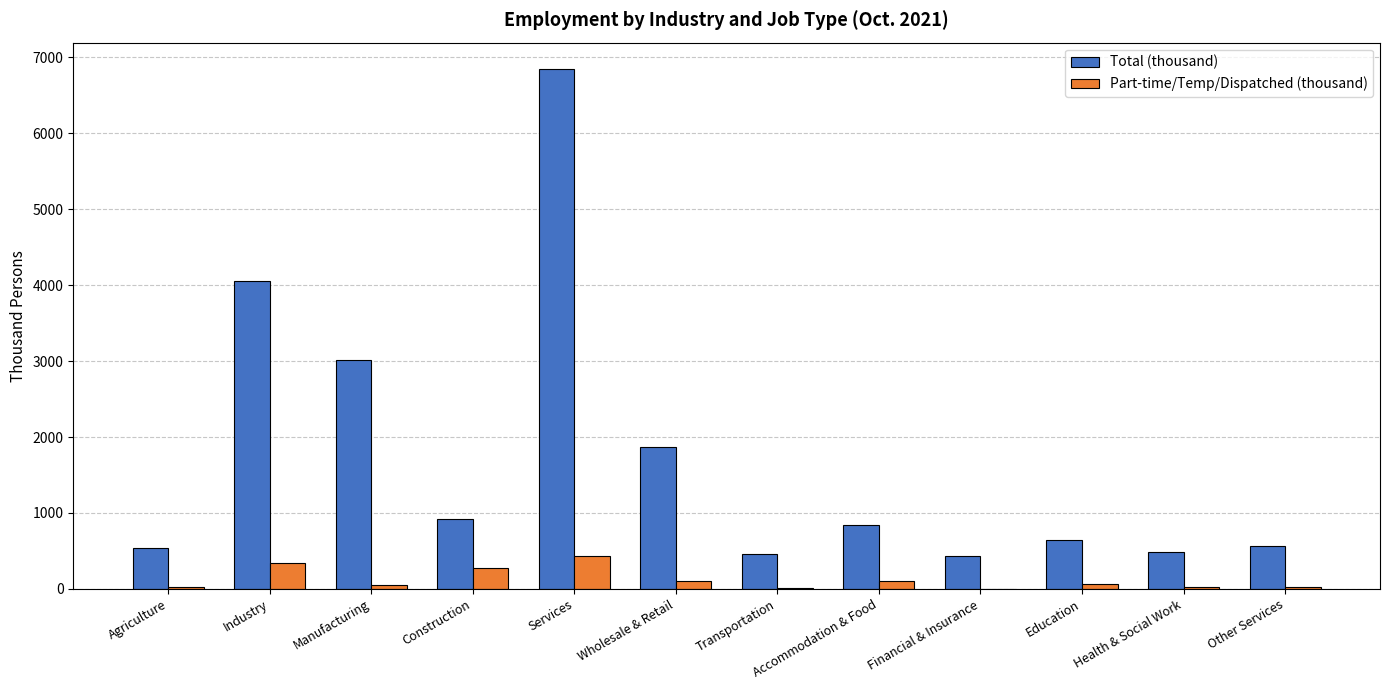

Which category has the highest value in the Part-time/Temp/Dispatched (thousand) series?

Services